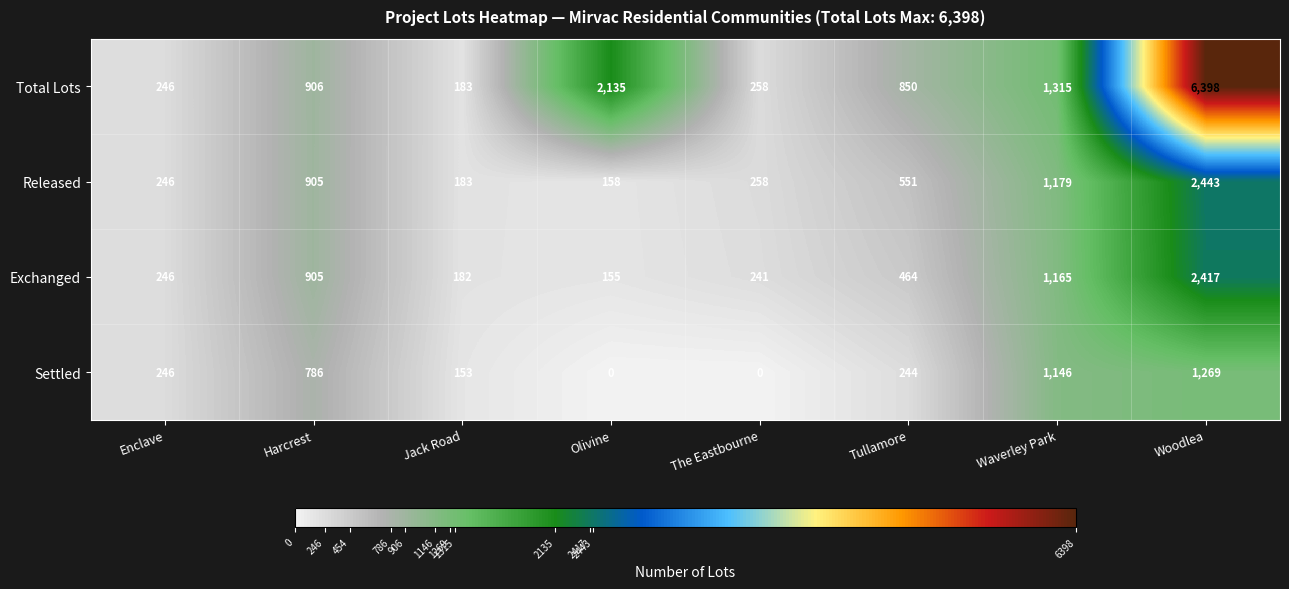

List the series in order of their peak value, lowest first.

Settled, Exchanged, Released, Total Lots